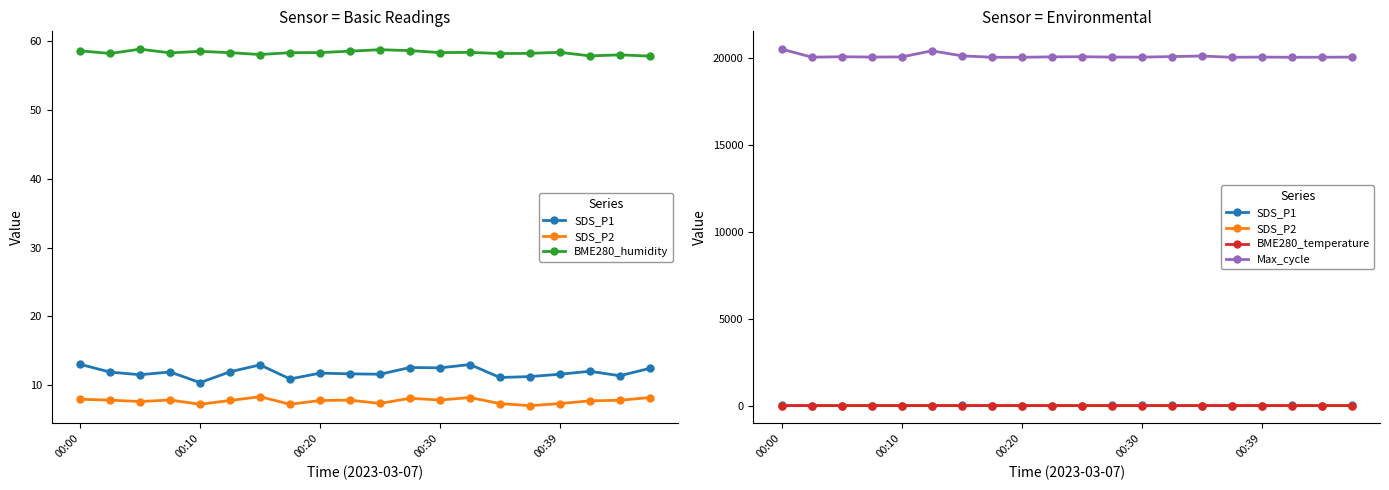

What is the value of the Max_cycle point at the 20th from the left?

20053.0